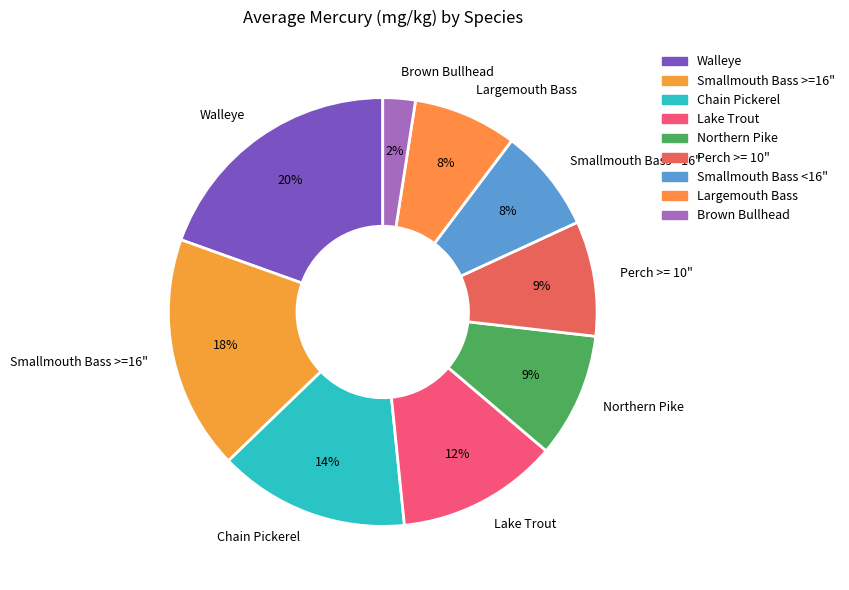

What percentage is the Lake Trout slice, to the nearest percent?

12%